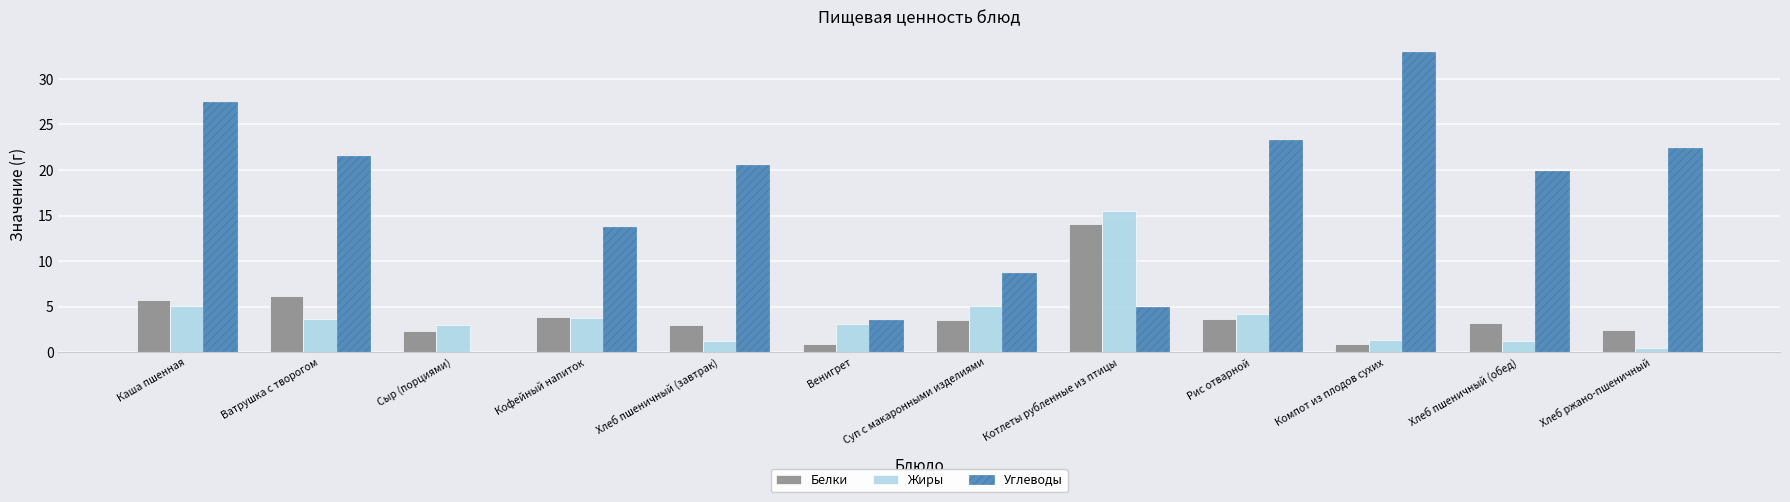

Which series has the largest range (max minus min)?

Углеводы